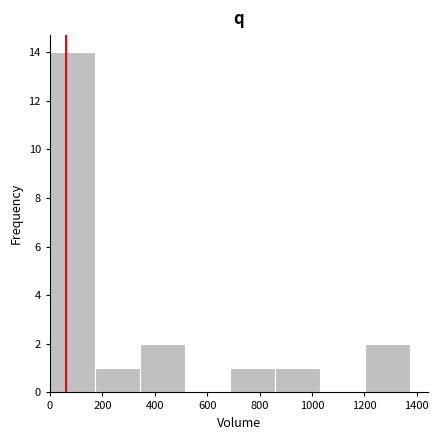

How tall is the bar that spans 1200 to 1380 on the x-axis? Neither the bar edges nor the heights are printed on the chart, so give them approximately, as read against the axes.

2